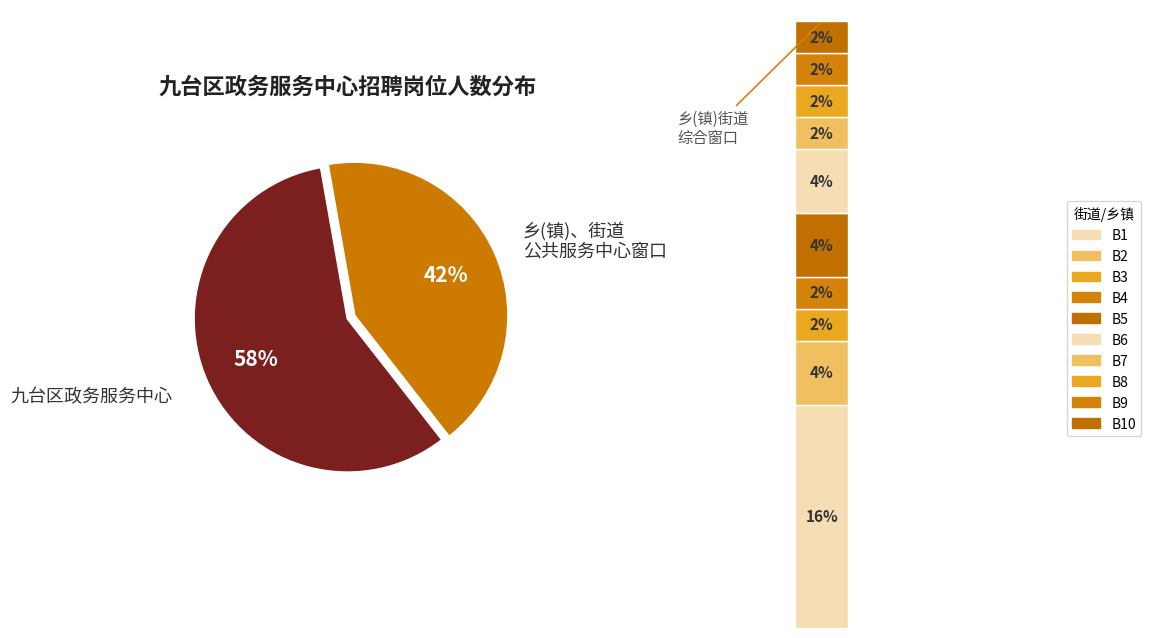

What portion of the pie excludes 纪家街道综合窗口岗位(B6)?

95.6%